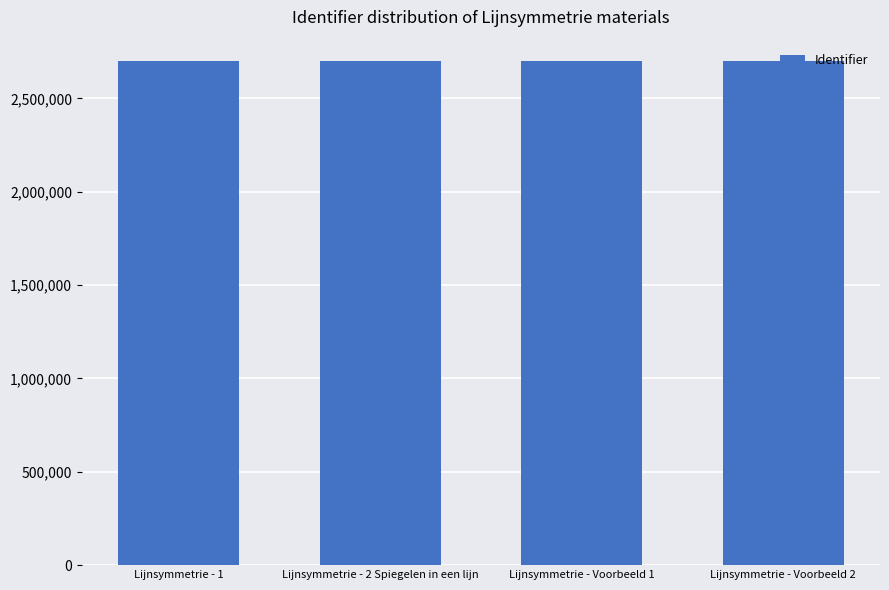

What is the smallest value displayed?

2702766